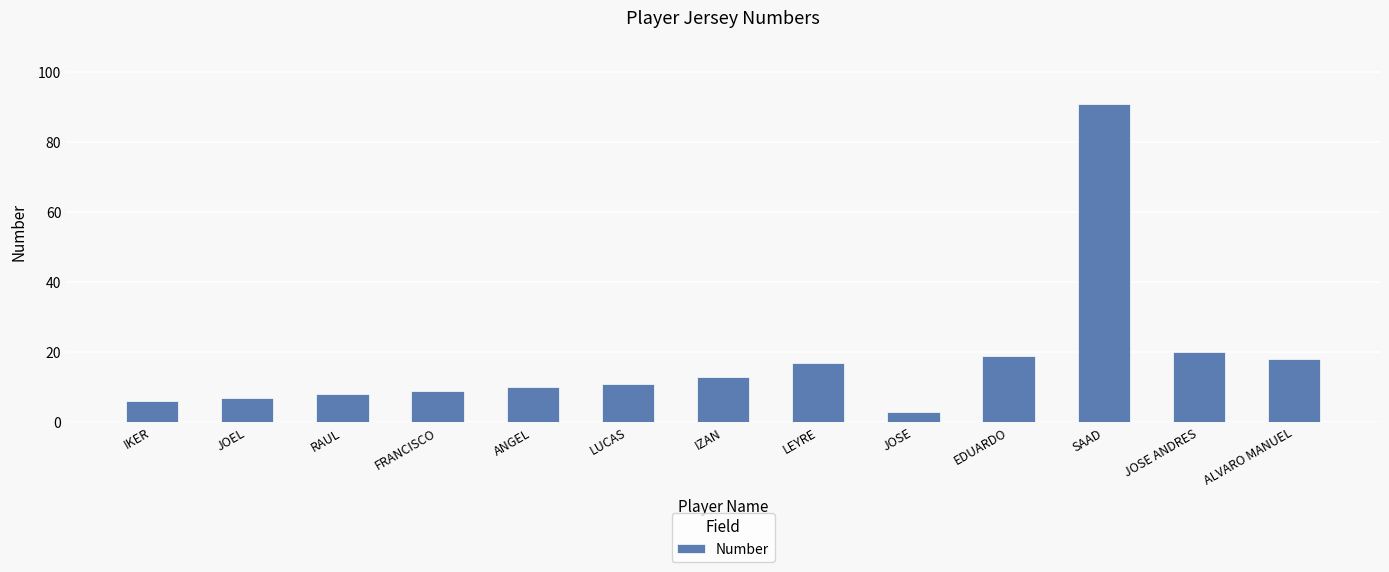

What is the label of the 5th bar from the left?

ANGEL